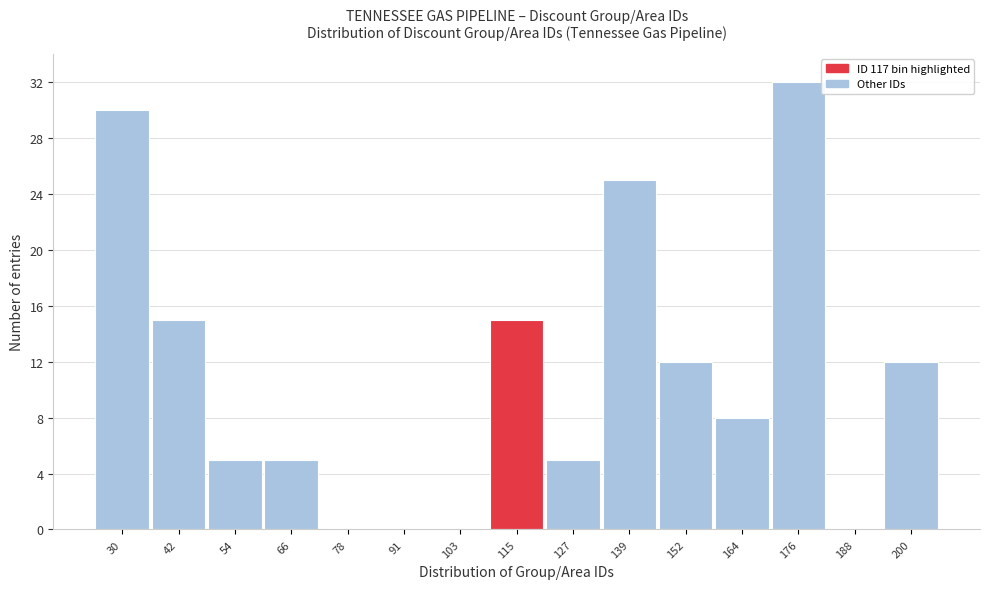

Reading left to right, list all the values displayed in this chart.

30=30	42=15	54=5	66=5	78=0	91=0	103=0	115=15	127=5	139=25	152=12	164=8	176=32	188=0	200=12